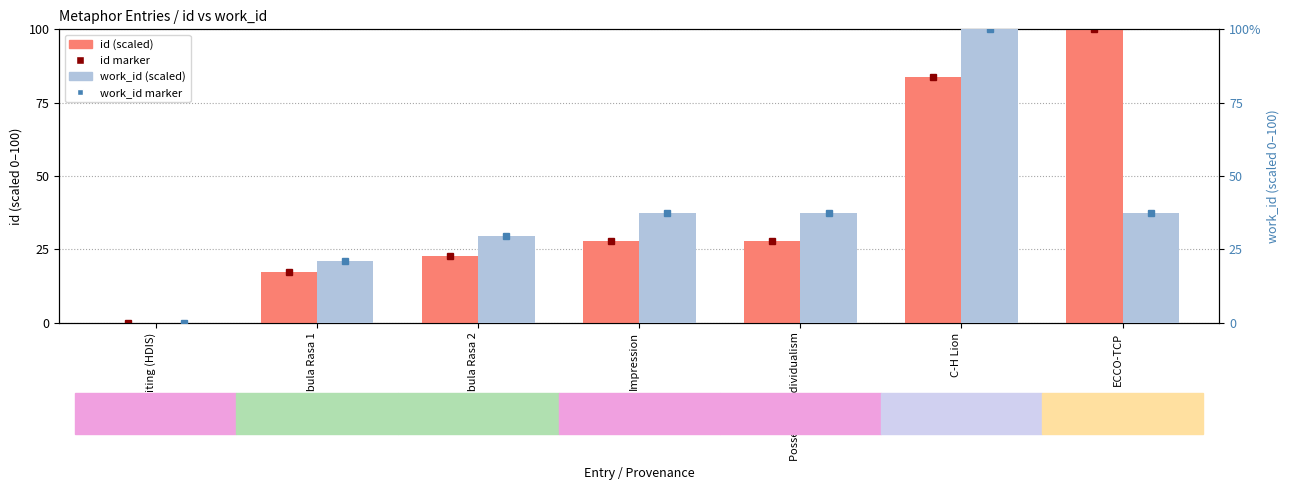

What is the difference between the maximum and second lowest values in the work_id series?

78.9